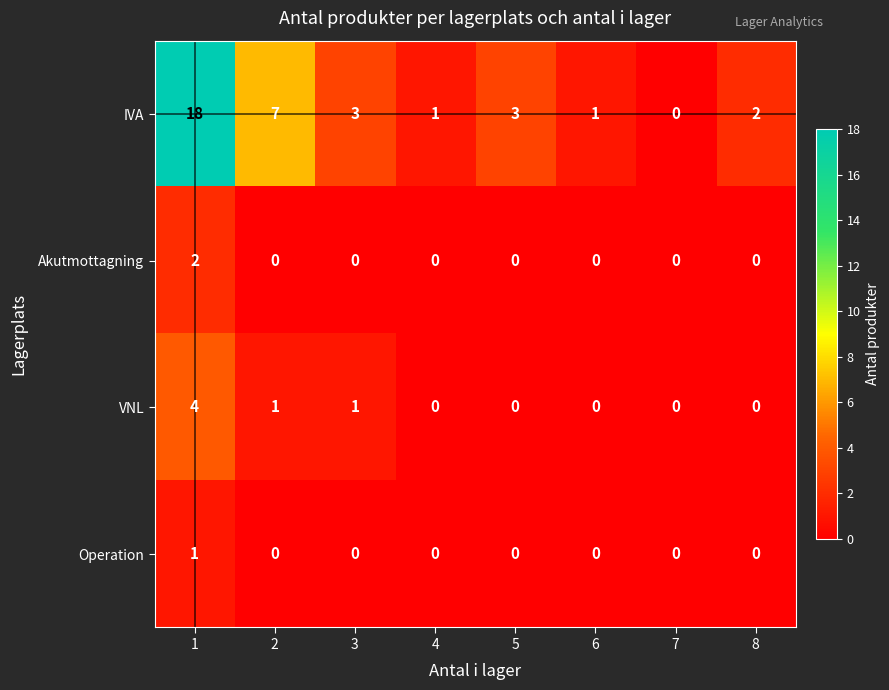

True or false: IVA has a value of 7 at 2.

True